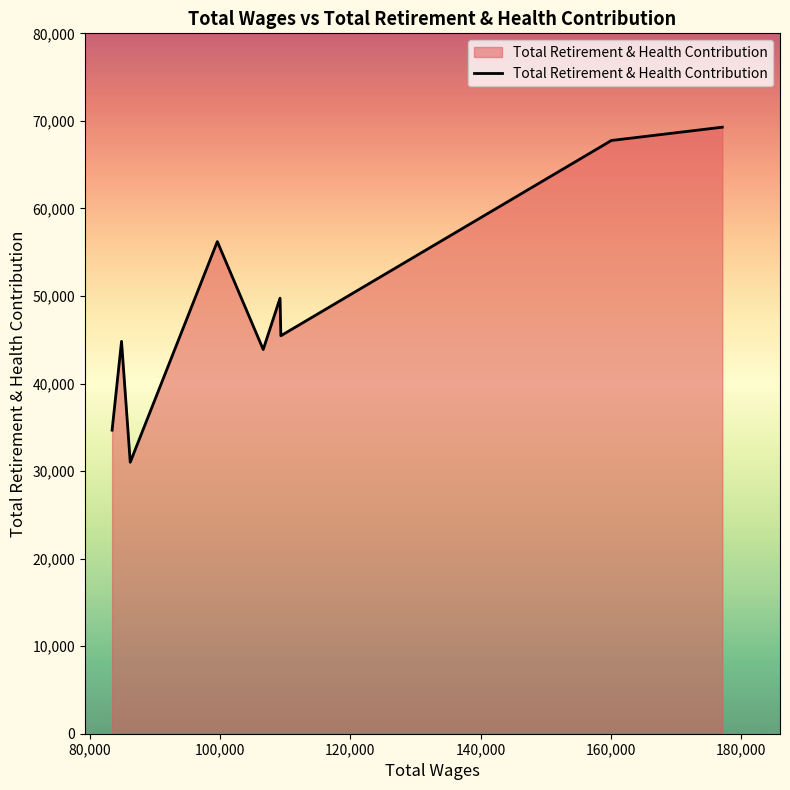

What is the greatest value displayed?

69280